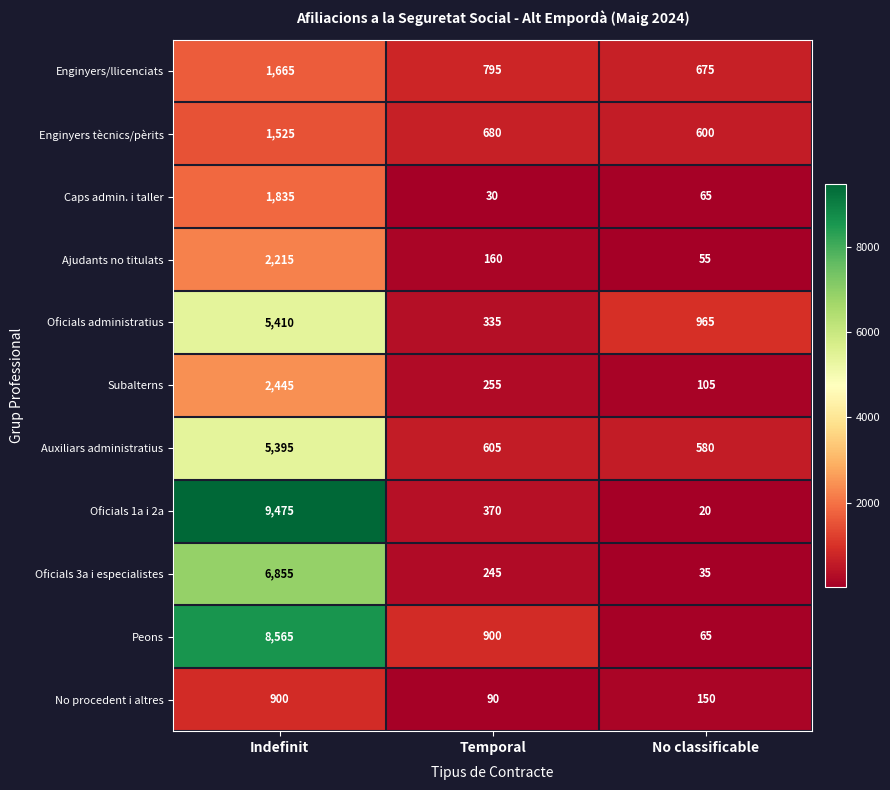

Rank the categories by Oficials 3a i especialistes value from highest to lowest.

Indefinit, Temporal, No classificable